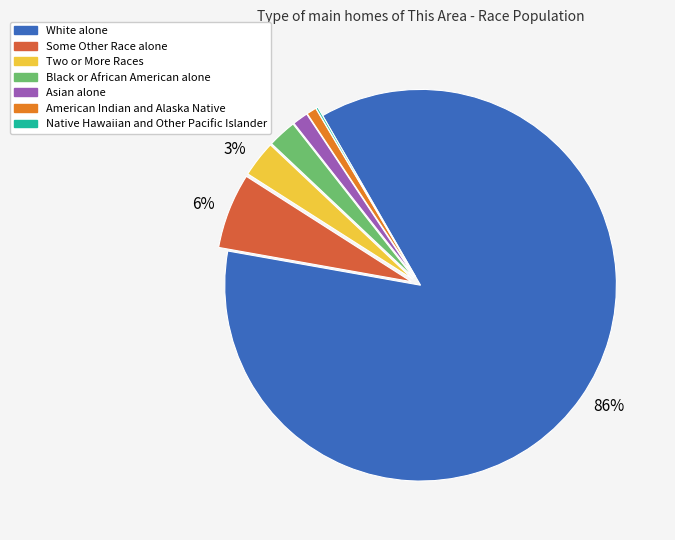

To the nearest percent, what is the average slice percentage?

14%